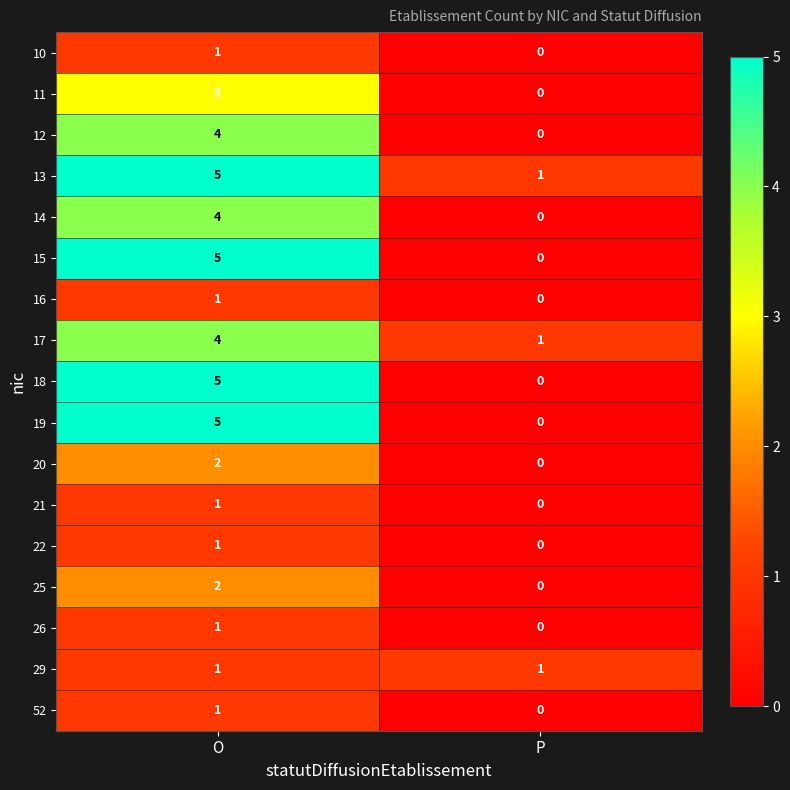

What is the total value across all series at P?

3